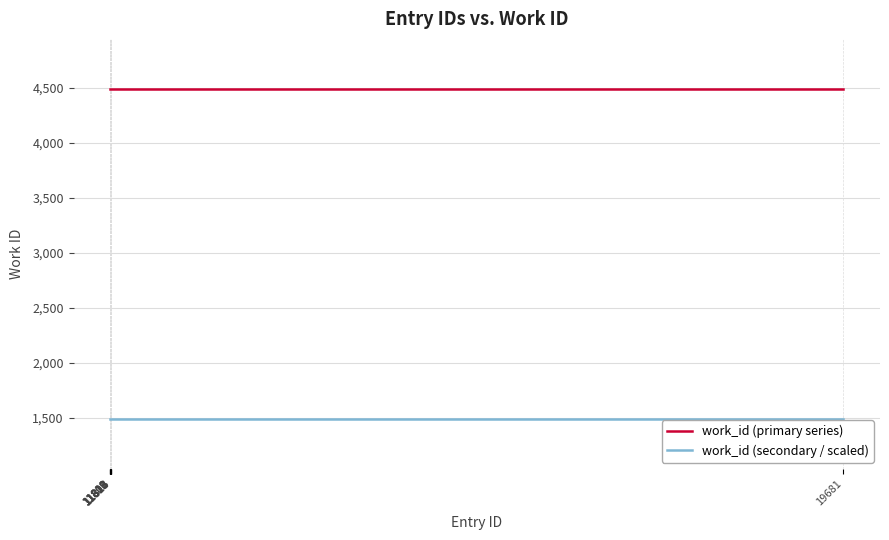

What value does the work_id (primary series) series have at 11815?

4493.0